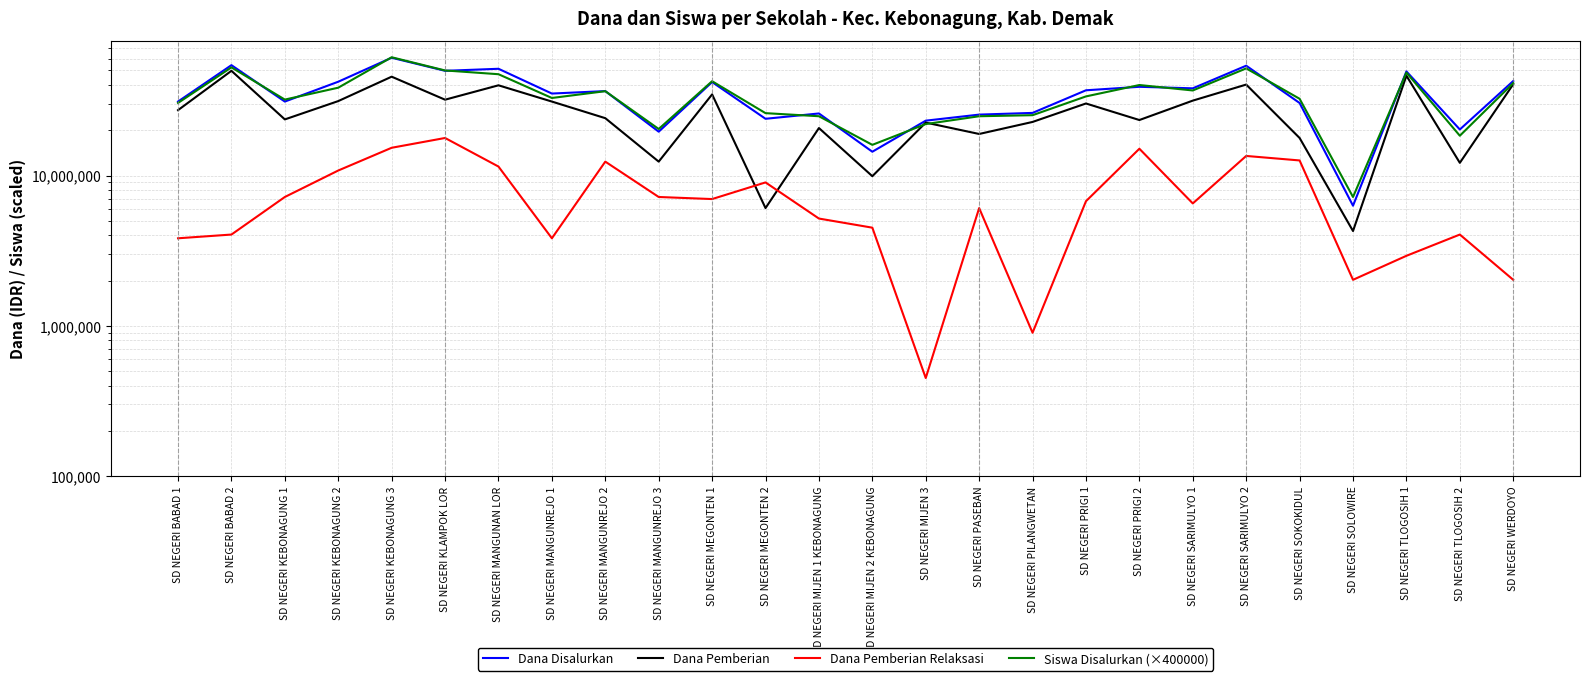

How many values in the Dana Pemberian Relaksasi series are below 6750000?

13